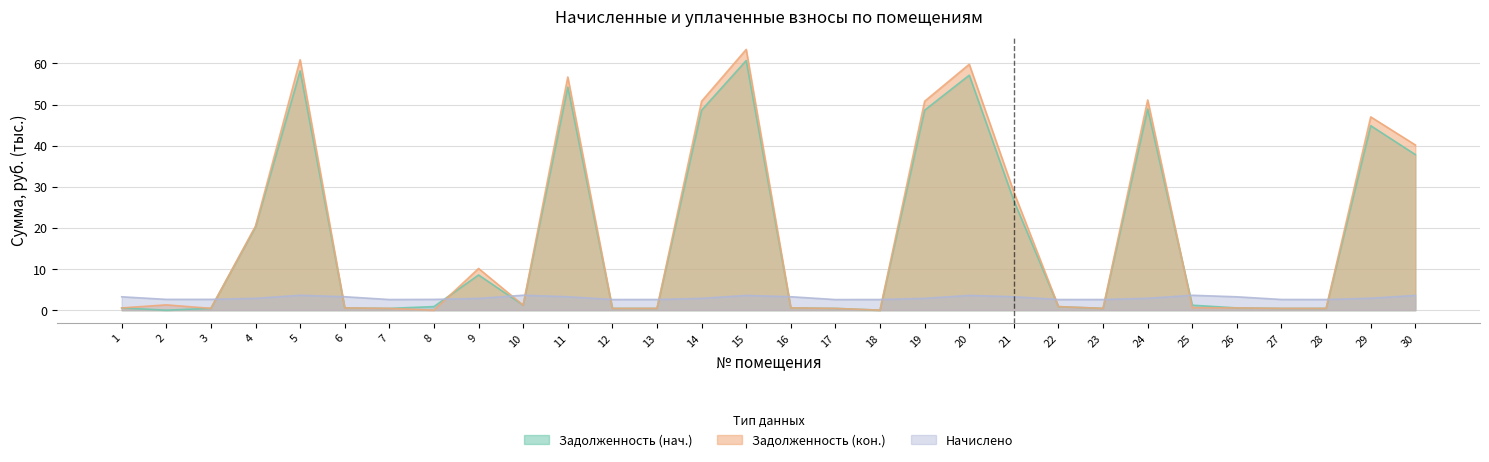

True or false: Задолженность (нач.) and Задолженность (кон.) intersect in this chart.

True